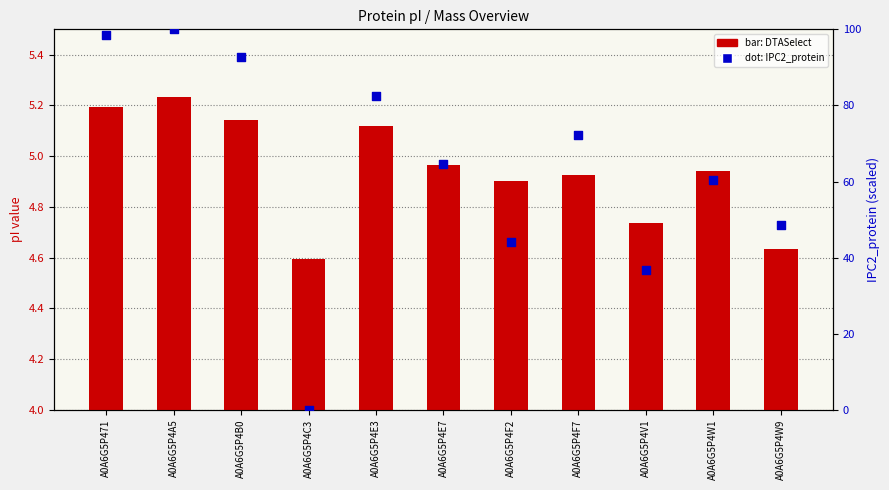

Which series reaches the minimum Y coordinate?

IPC2_protein